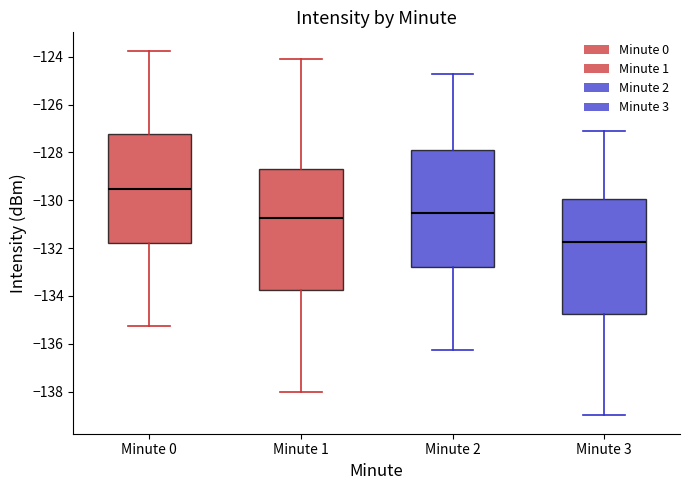

Where is the lower edge of the box for Minute 3 on the y-axis? The values are not printed on the chart, so give them approximately, as read against the axis.

-134.8